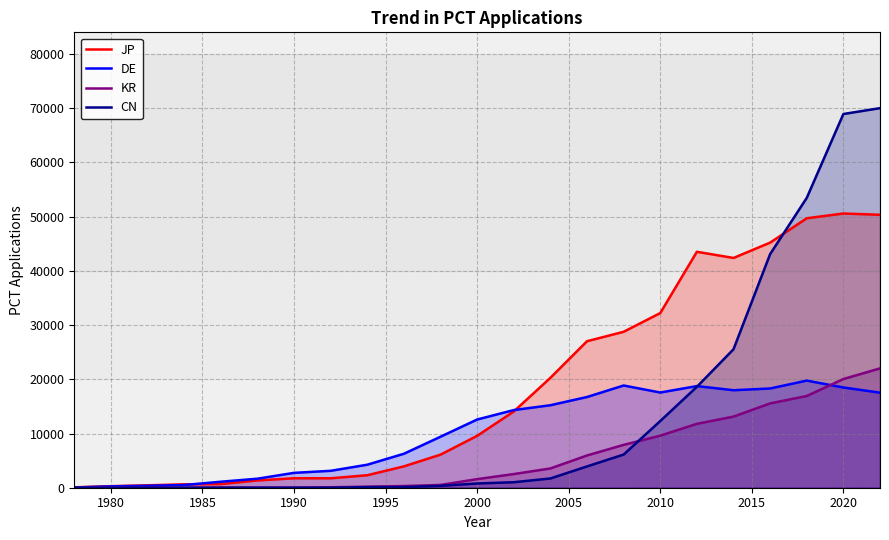

At 2010, list the series in order from smallest to largest.

KR, CN, DE, JP